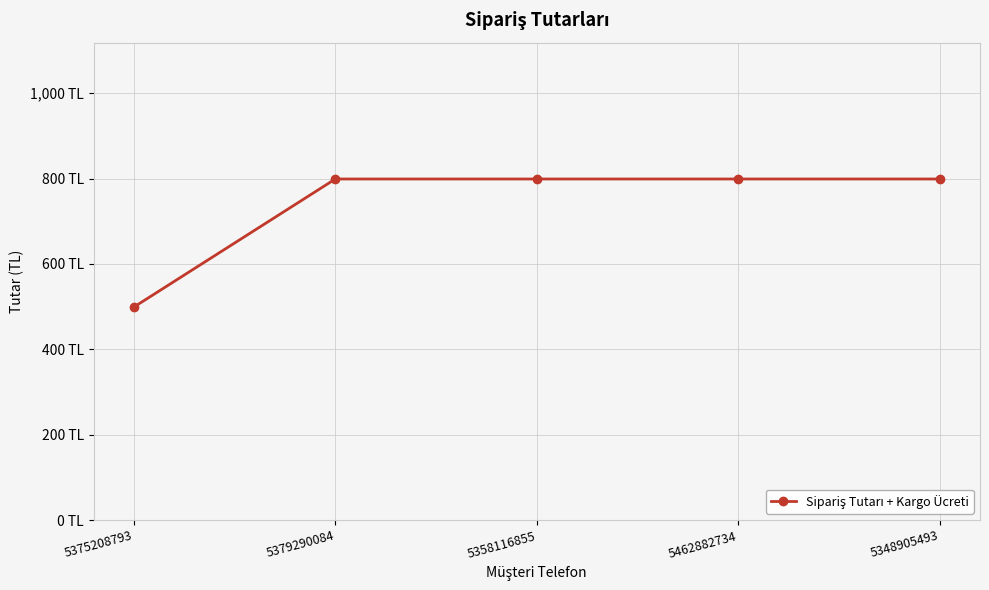

What is the label of the 1st point from the left?

5375208793